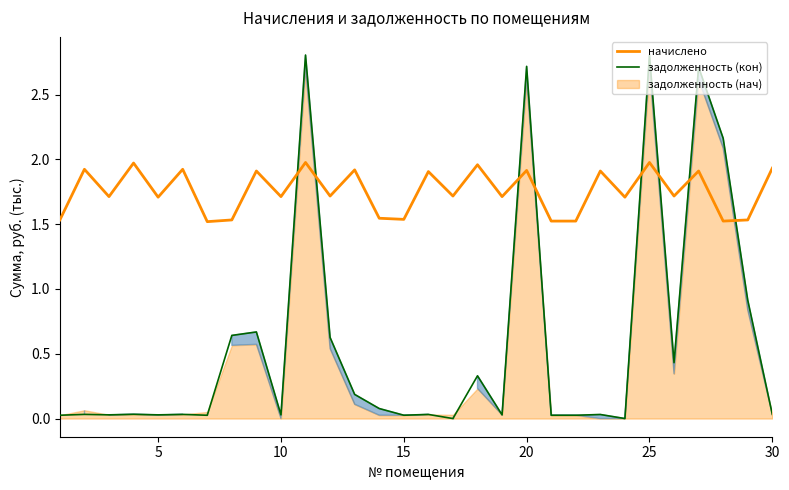

How many positive values does the задолженность (кон) series have?

28